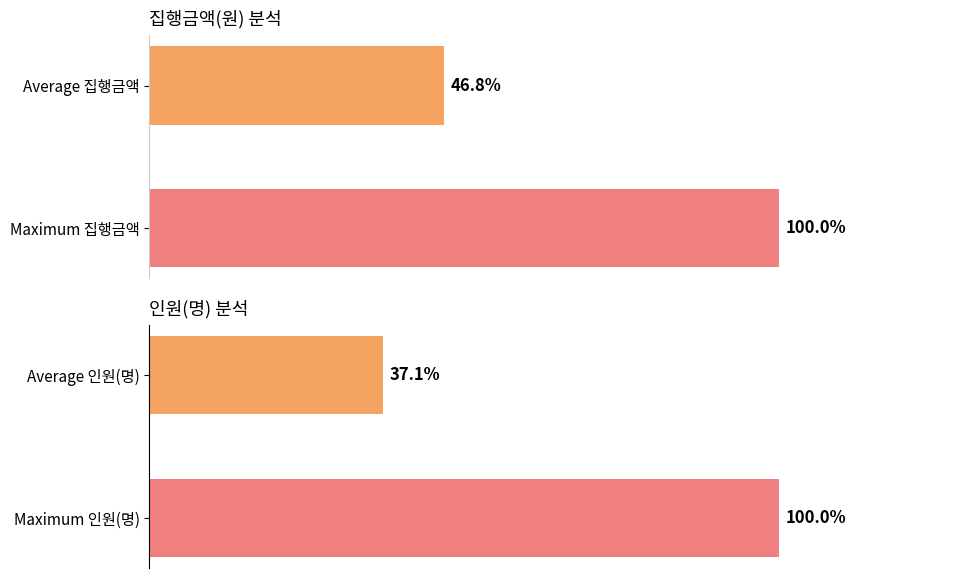

List the series in order of their overall mean, lowest first.

인원(명), 집행금액(원)